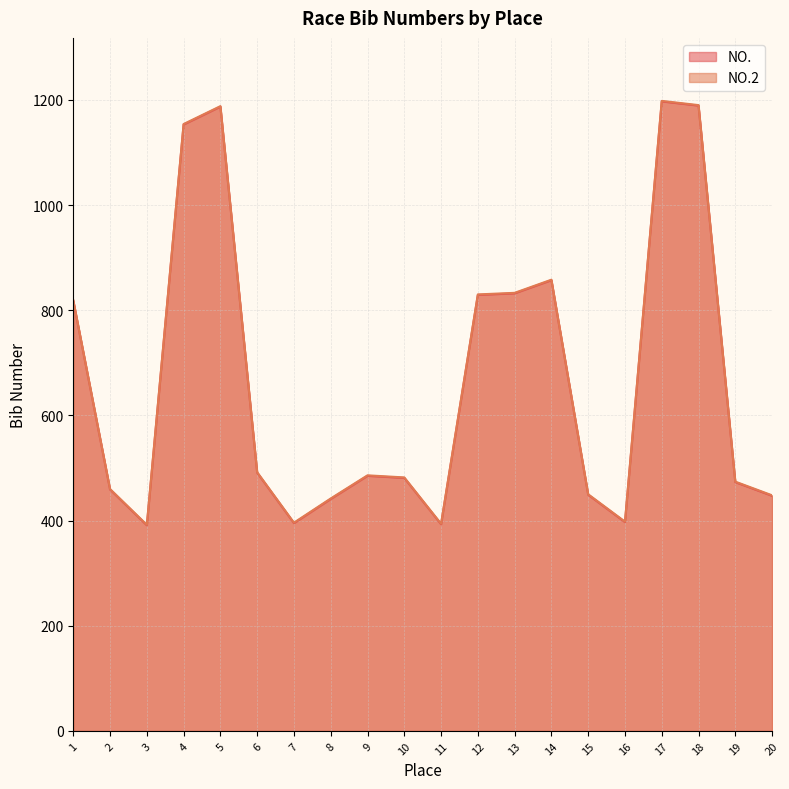

Reading left to right, extract all data points from this chart.

NO.: 818	459	391	1153	1187	491	395	441	485	481	393	829	832	857	449	397	1197	1189	473	447
NO.2: 819	460	392	1154	1188	492	396	442	486	482	394	830	833	858	450	398	1198	1190	474	448